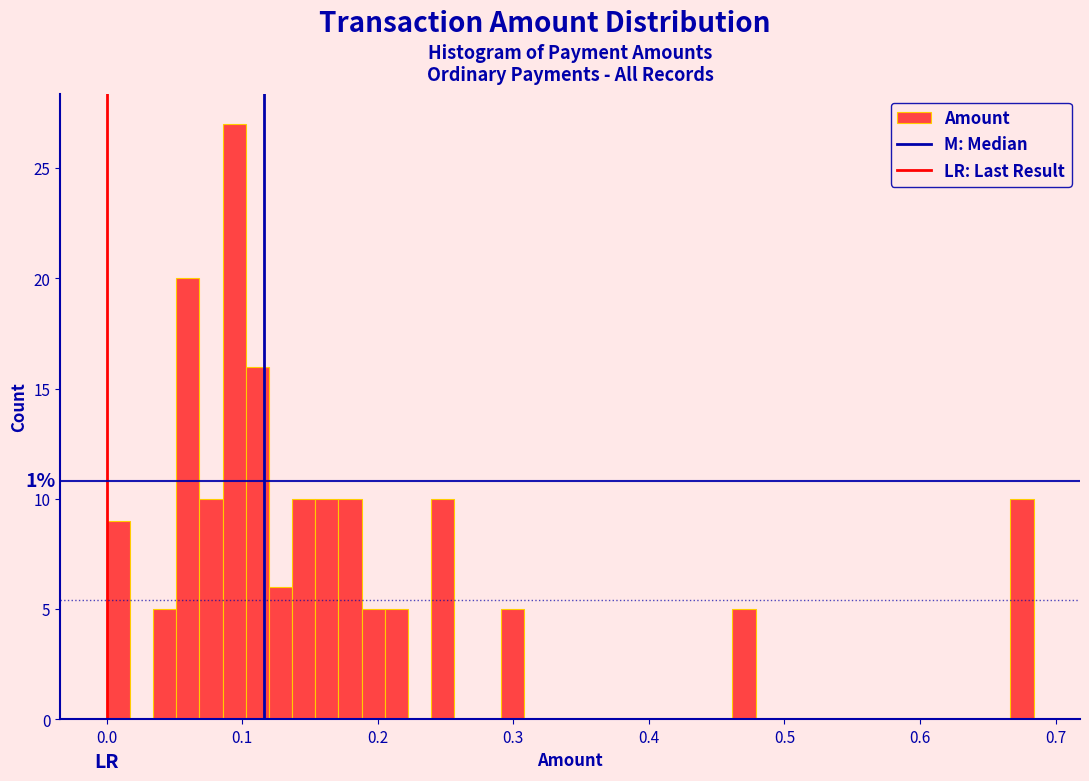

Read against the x-axis, roughly where is the centre of the tallest bar?

0.09